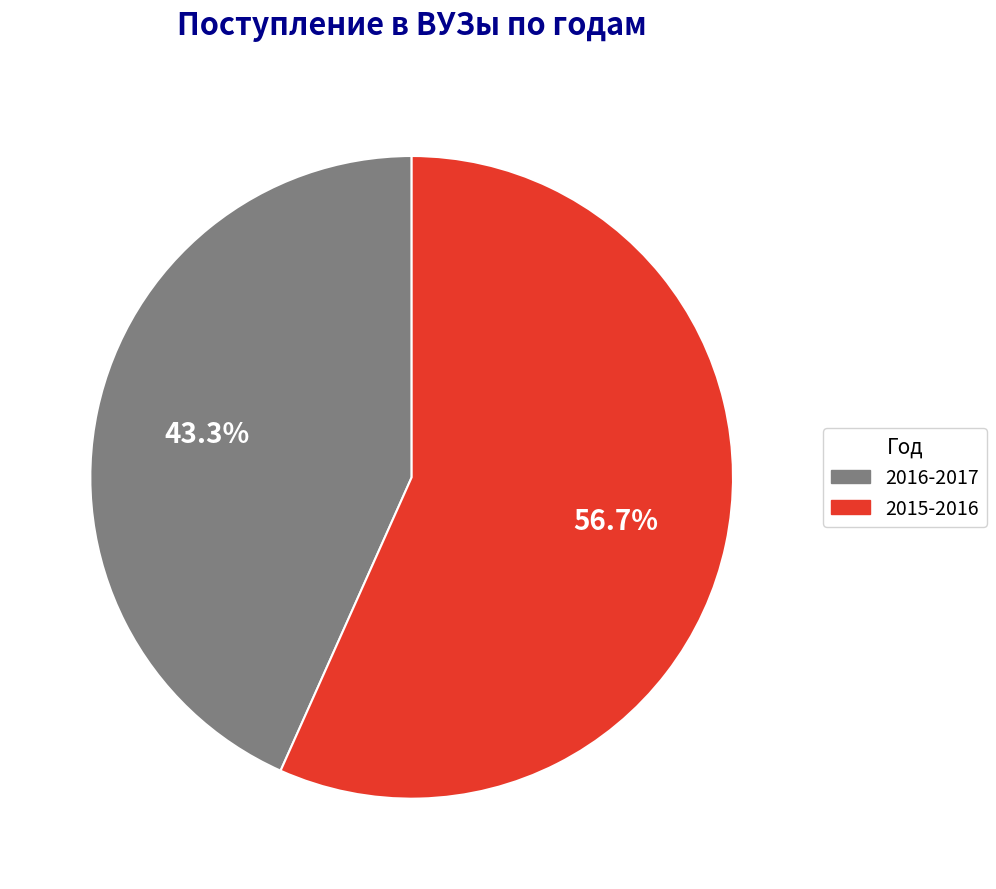

How many slices are in this pie chart?

2